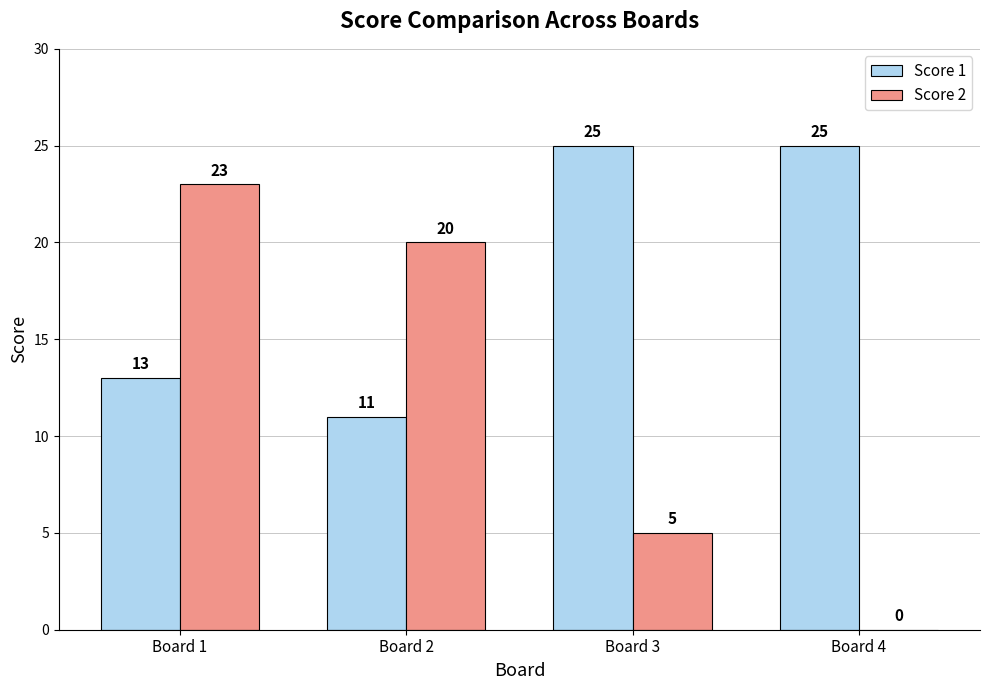

Is it true that Score 1 equals 25 at Board 3?

True